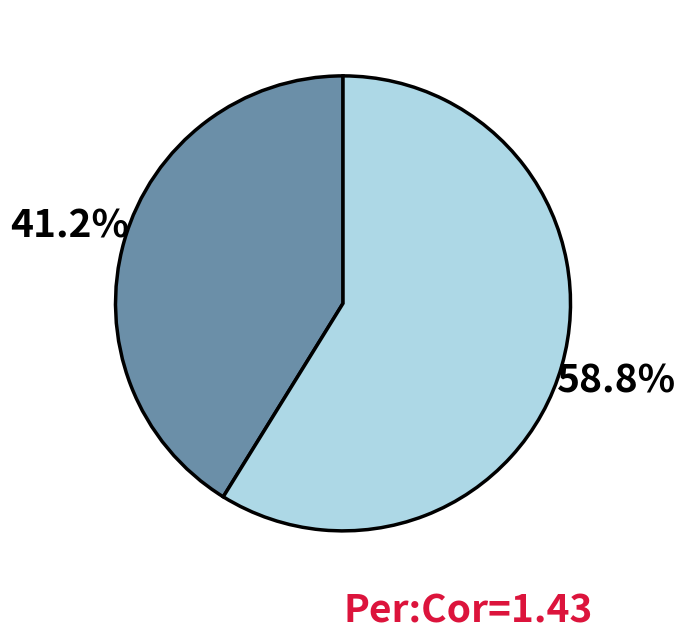

To the nearest percent, what is the difference between the largest and smallest slice percentages?

18%